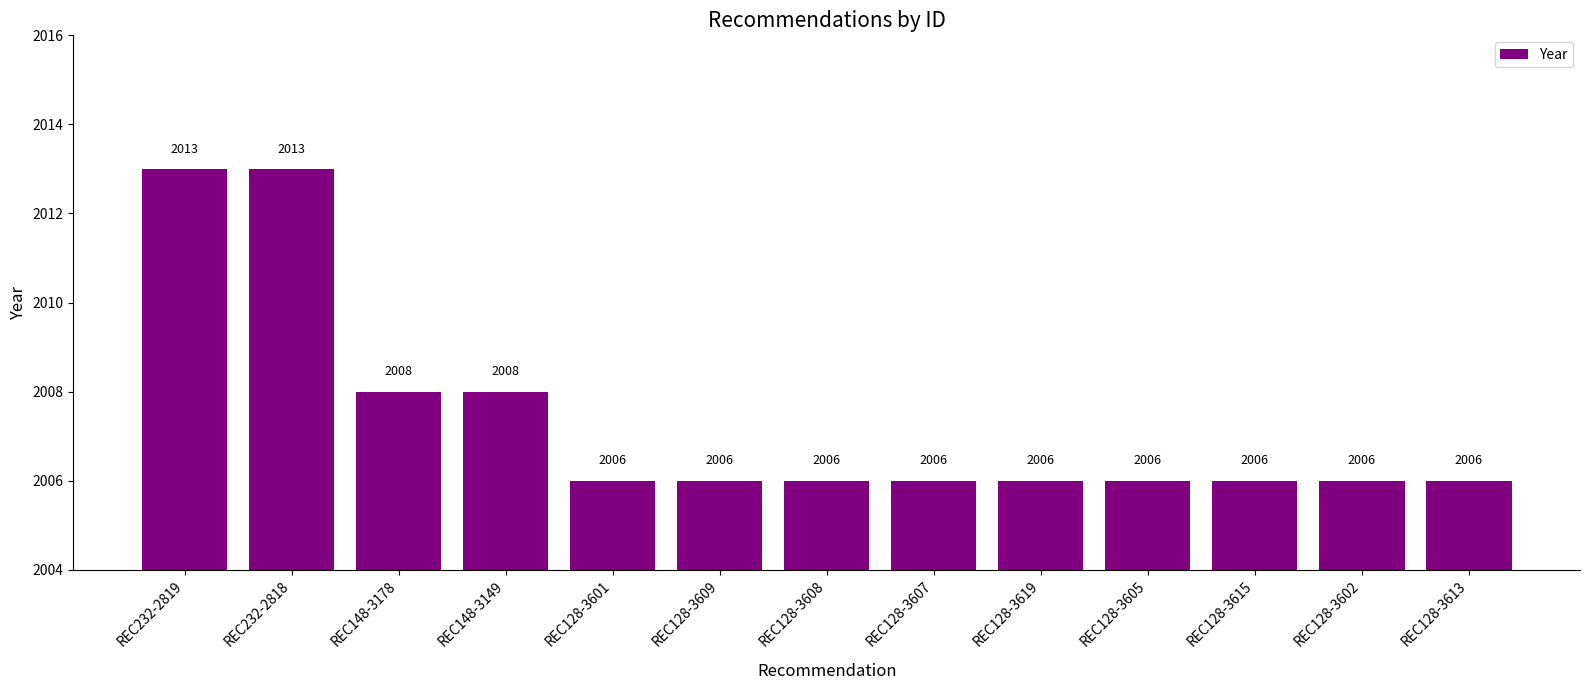

What is the change in value from REC232-2818 to REC128-3608?

-7